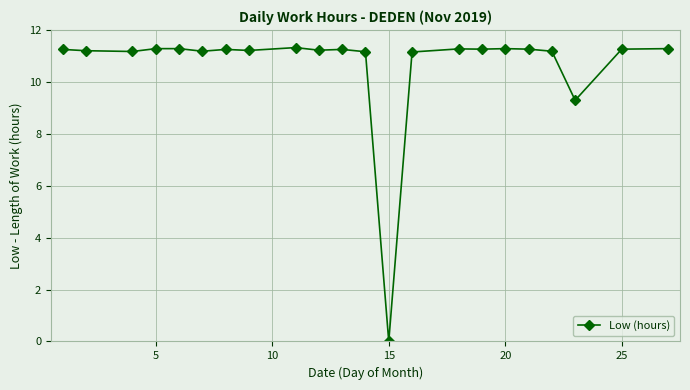

What is the maximum value shown in the chart?

11.3